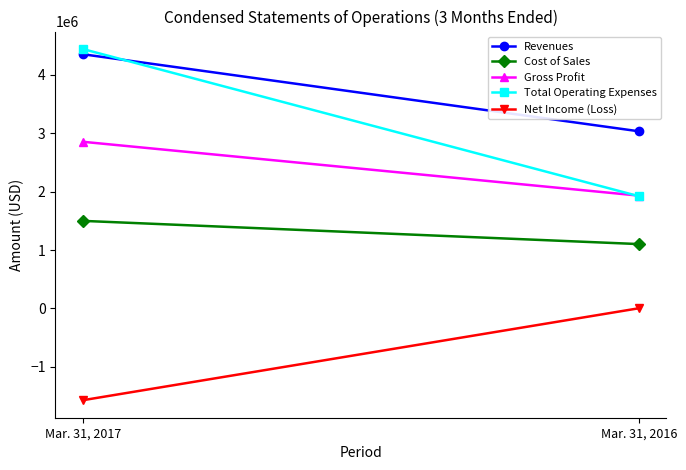

Rank the categories by Net Income (Loss) value from lowest to highest.

Mar. 31, 2017, Mar. 31, 2016